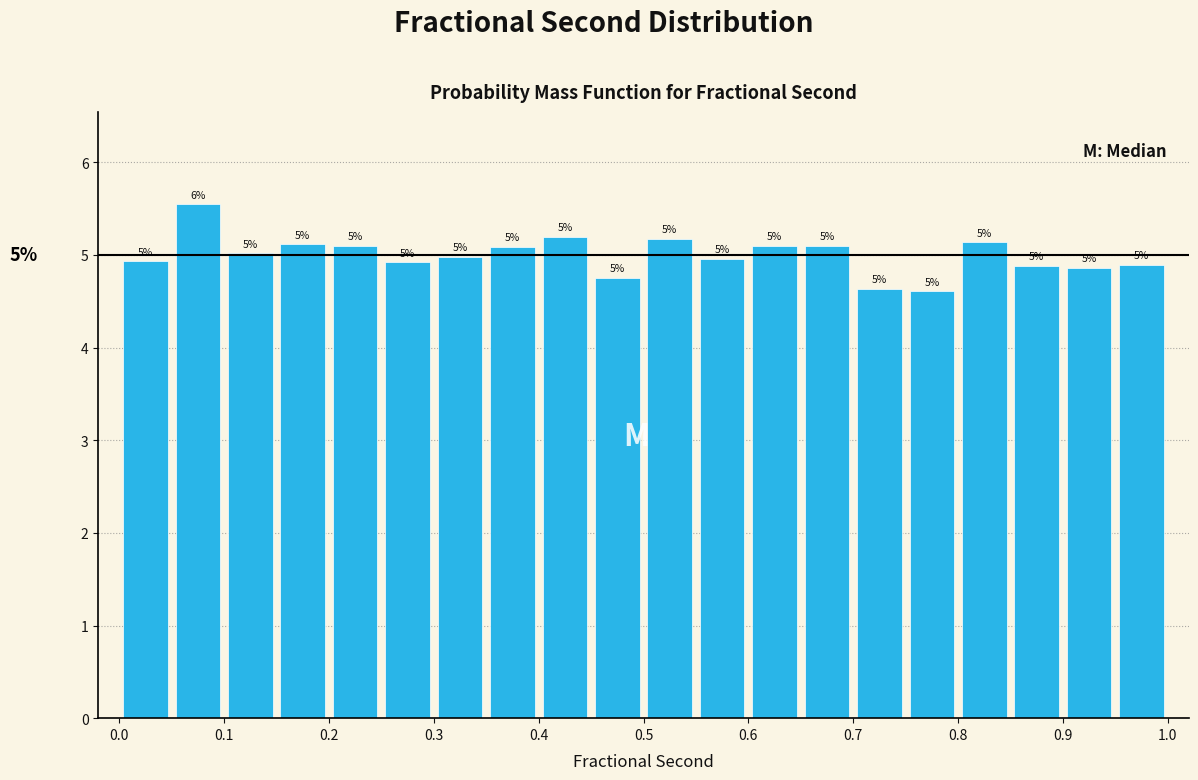

Over which range of the x-axis is the bar tallest?

0.05 to 0.10